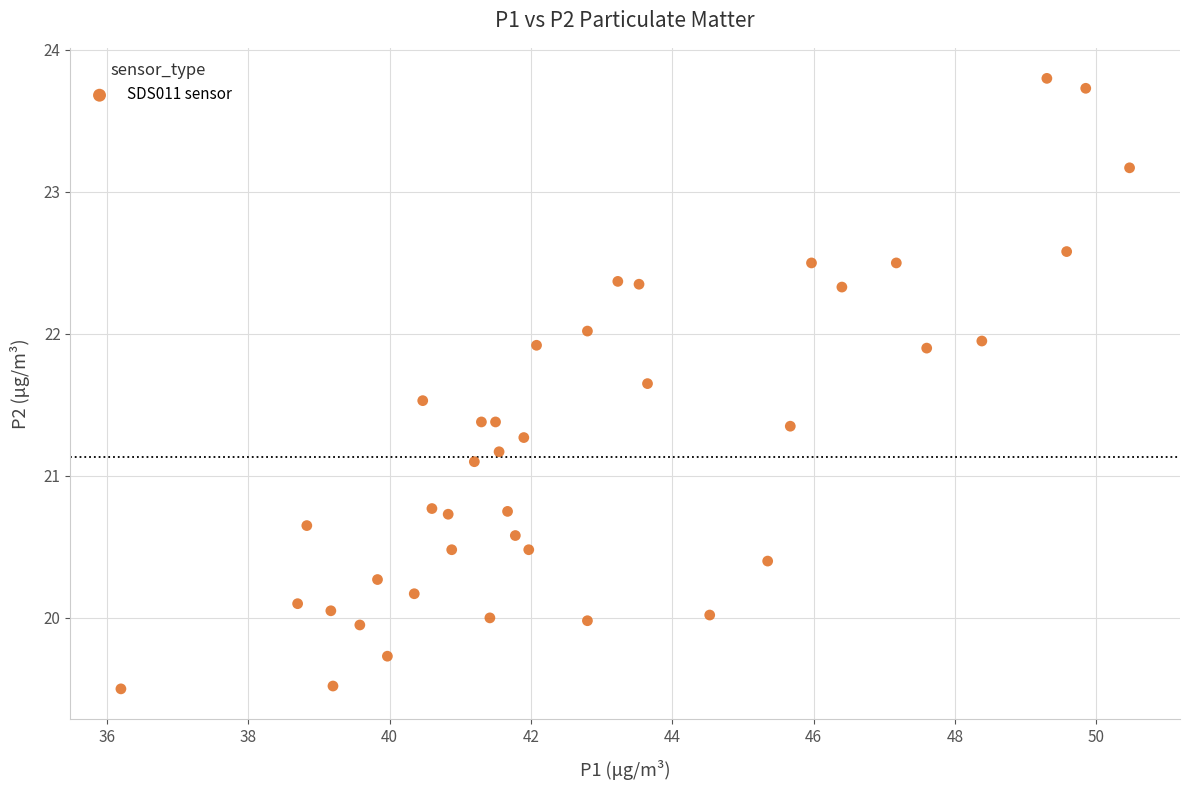

What is the range of Y values (max minus min)?

4.3